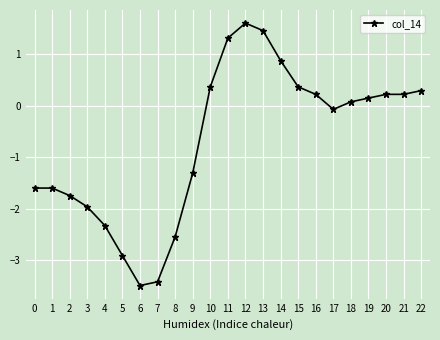

At which label does the data first exceed 0?

10